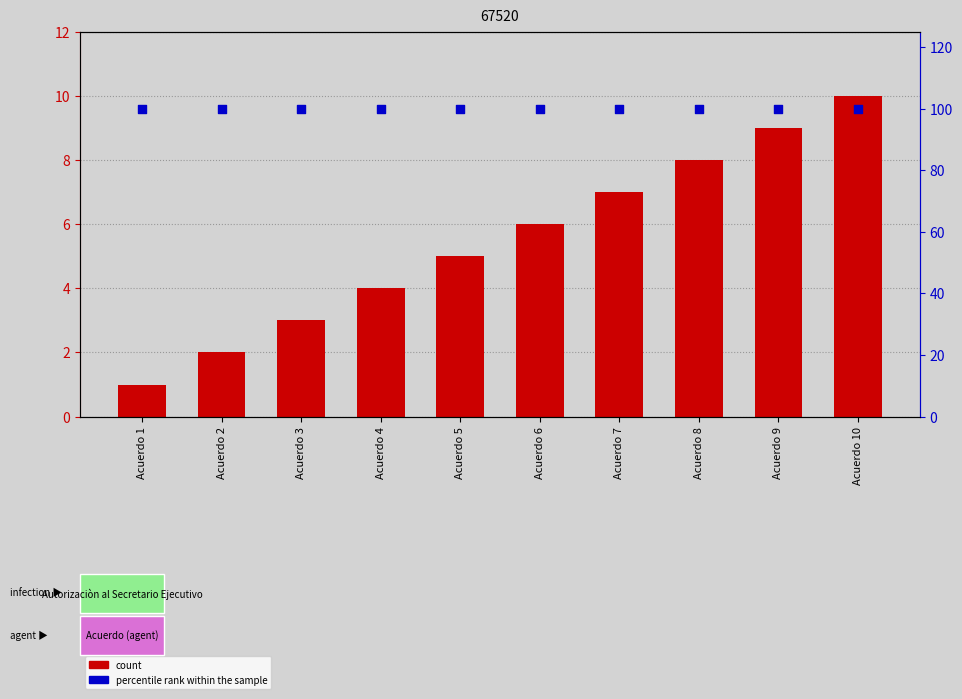

At which category is the sum across all series the highest?

Acuerdo 10